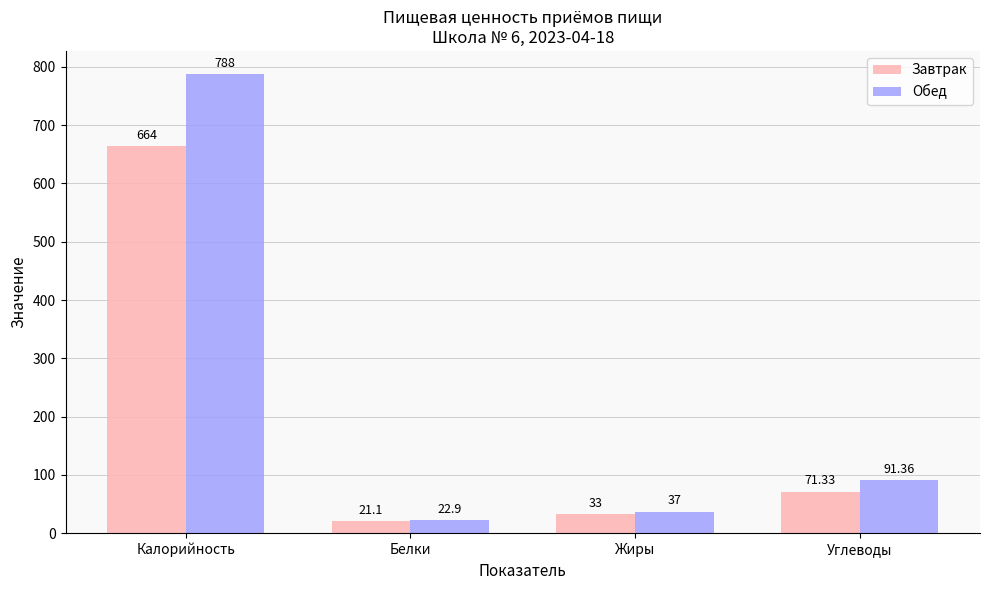

True or false: Завтрак has a value of 21.1 at Белки.

True